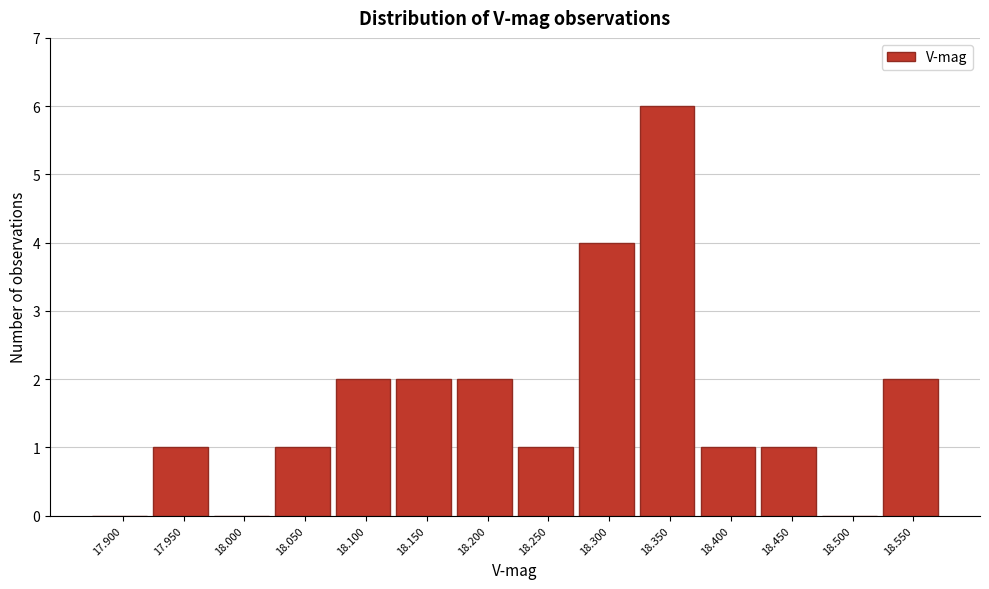

Reading left to right, extract all data points from this chart.

17.900=0	17.950=1	18.000=0	18.050=1	18.100=2	18.150=2	18.200=2	18.250=1	18.300=4	18.350=6	18.400=1	18.450=1	18.500=0	18.550=2